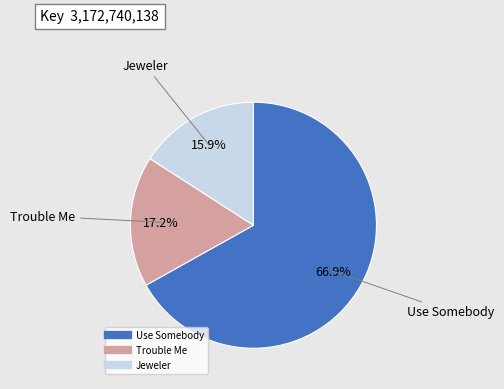

True or false: Trouble Me accounts for 31% of the total.

False